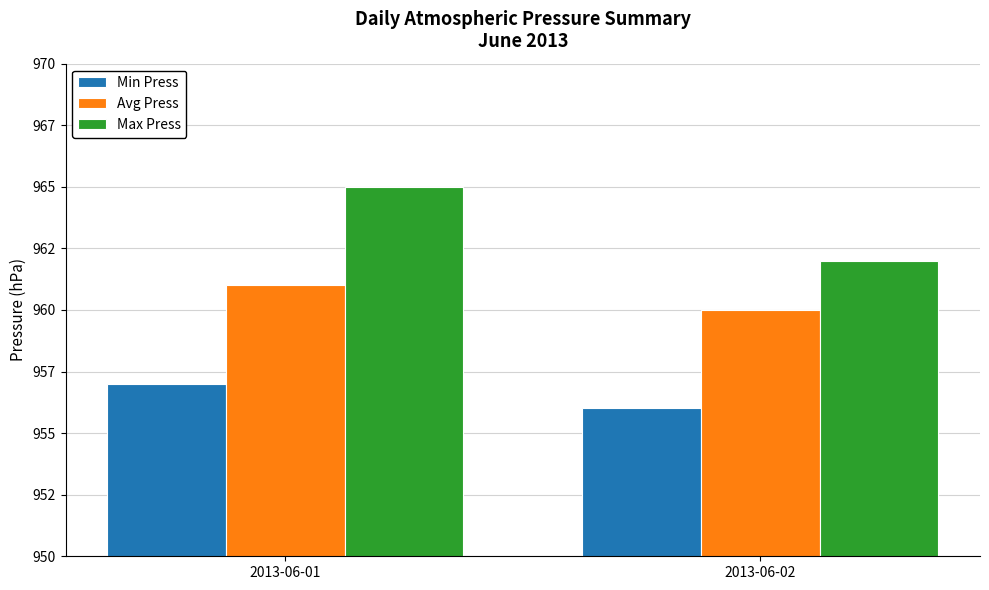

What is the minimum value shown in the chart?

956